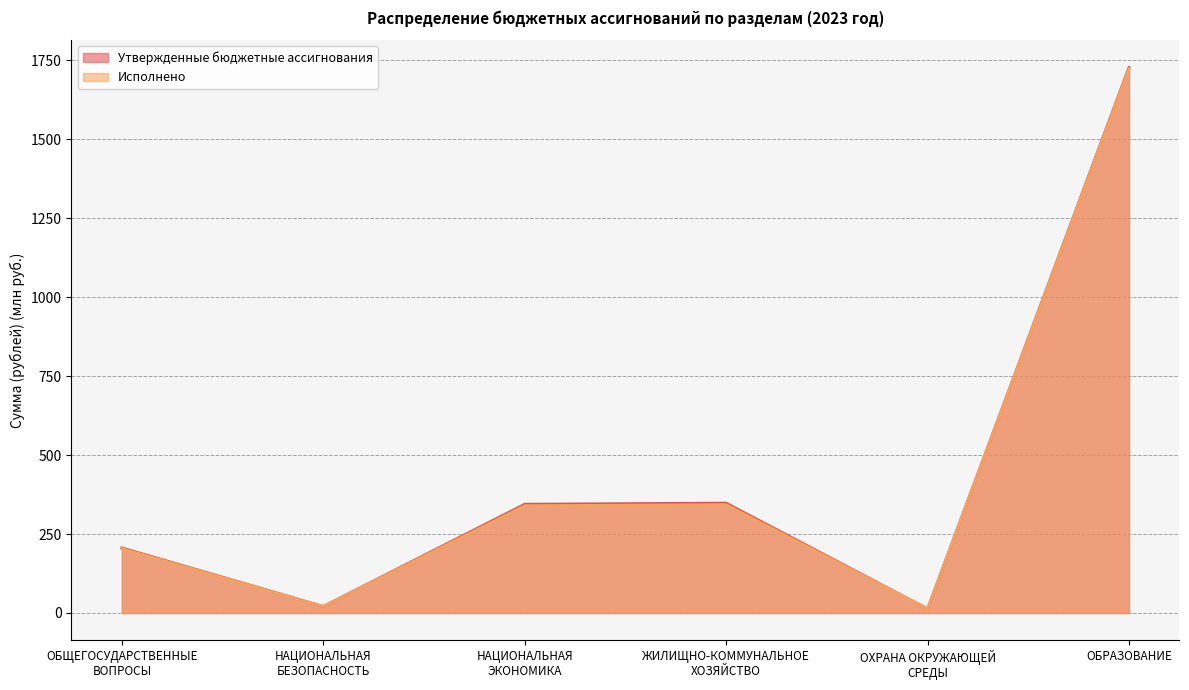

What position from the right is ЖИЛИЩНО-КОММУНАЛЬНОЕ
ХОЗЯЙСТВО?

3